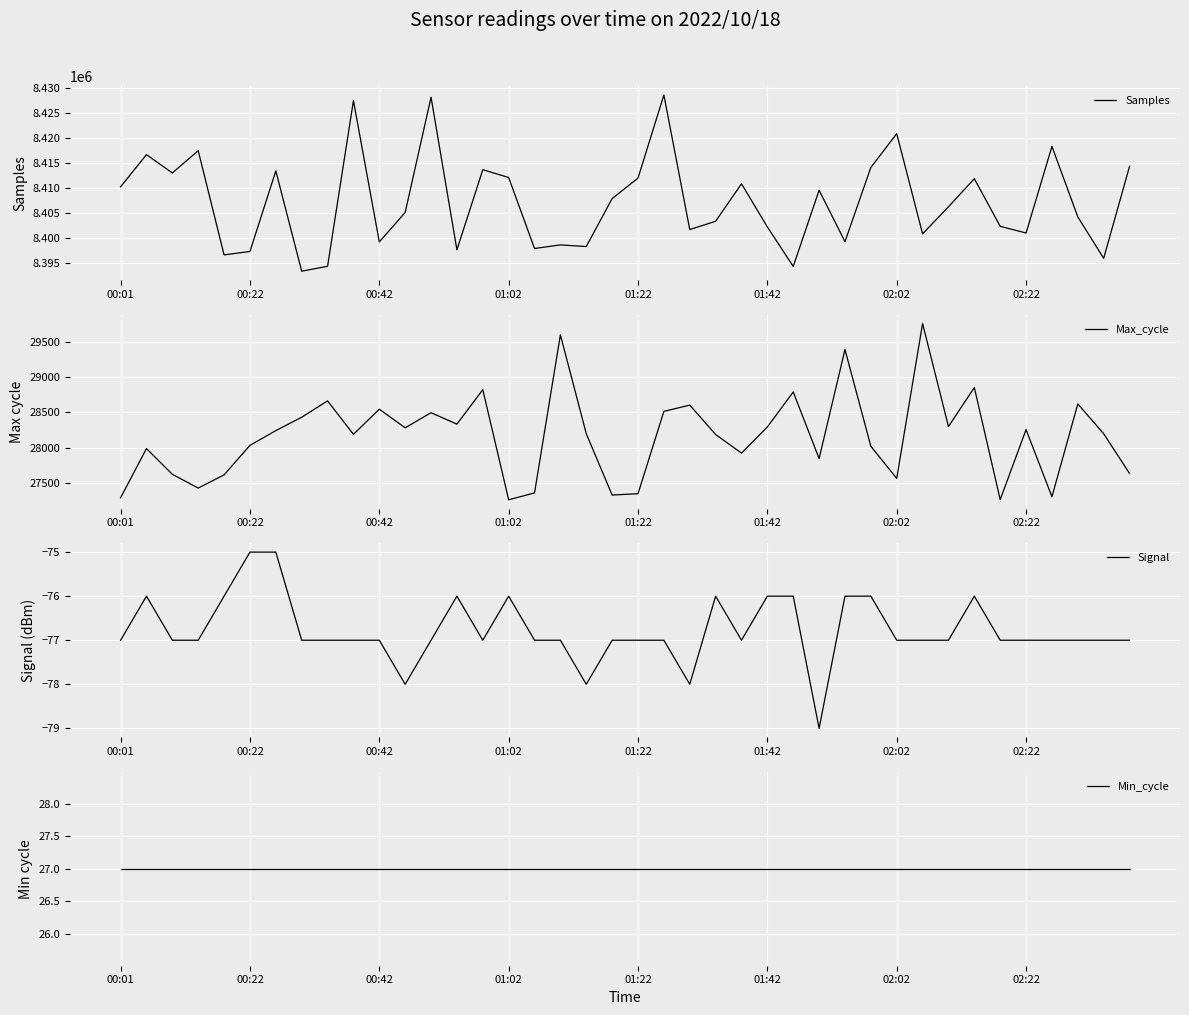

What is the highest value of the Samples series?

8428670